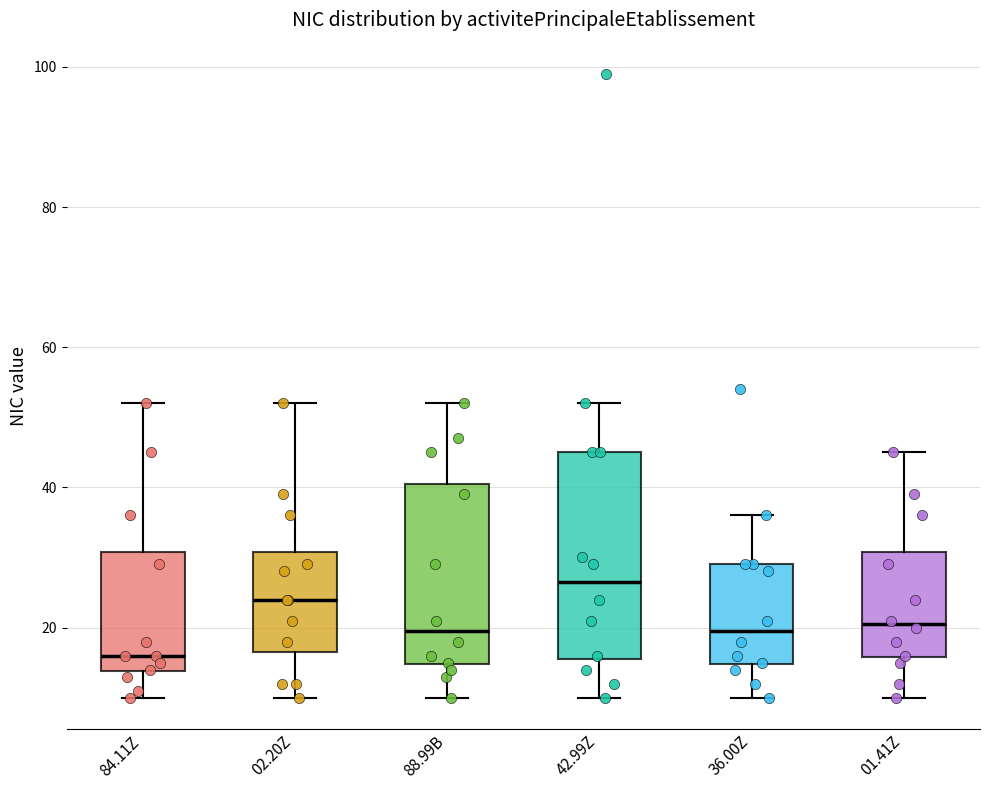

Which box has the lowest median line?

84.11Z